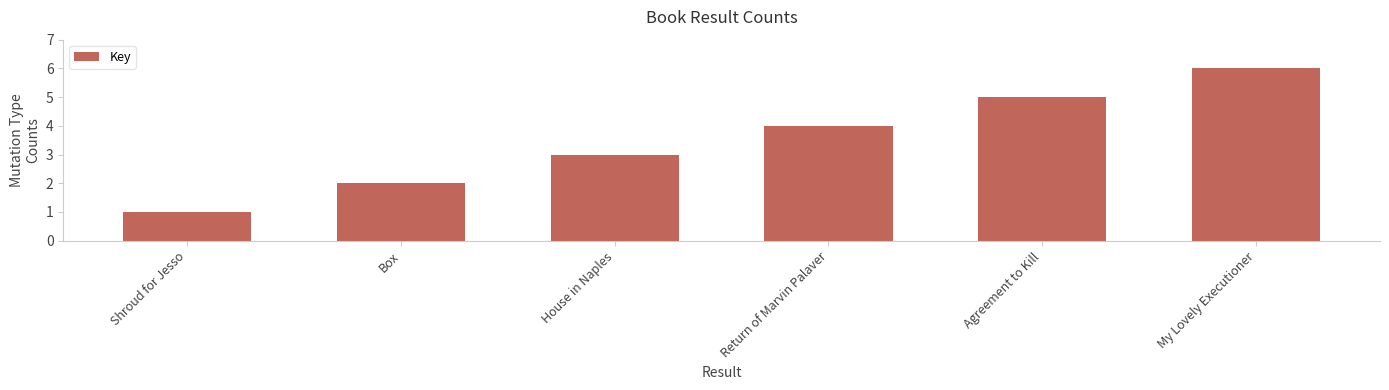

Is it true that the value at Box is 1?

False